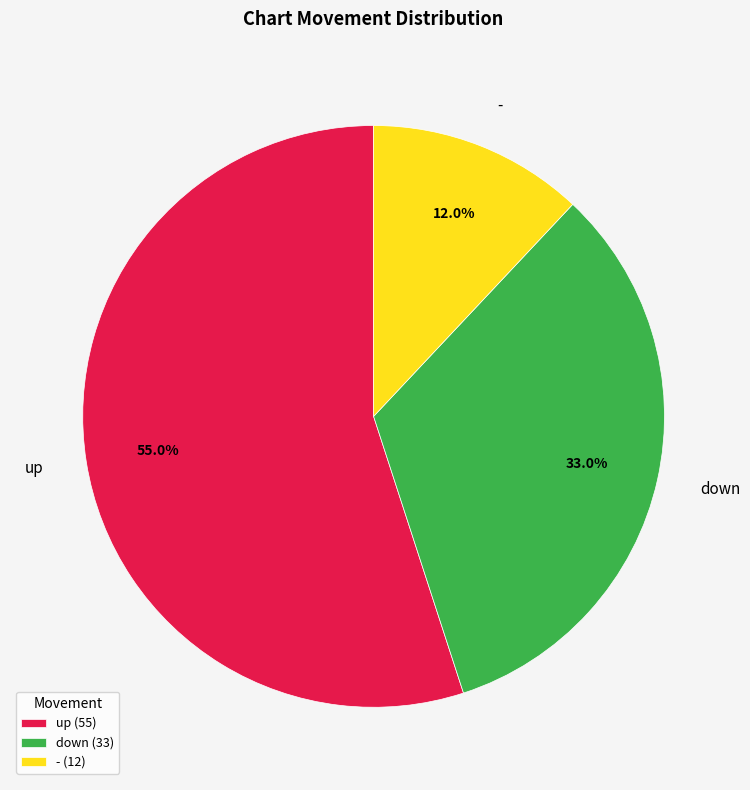

How many segments does this pie chart have?

3